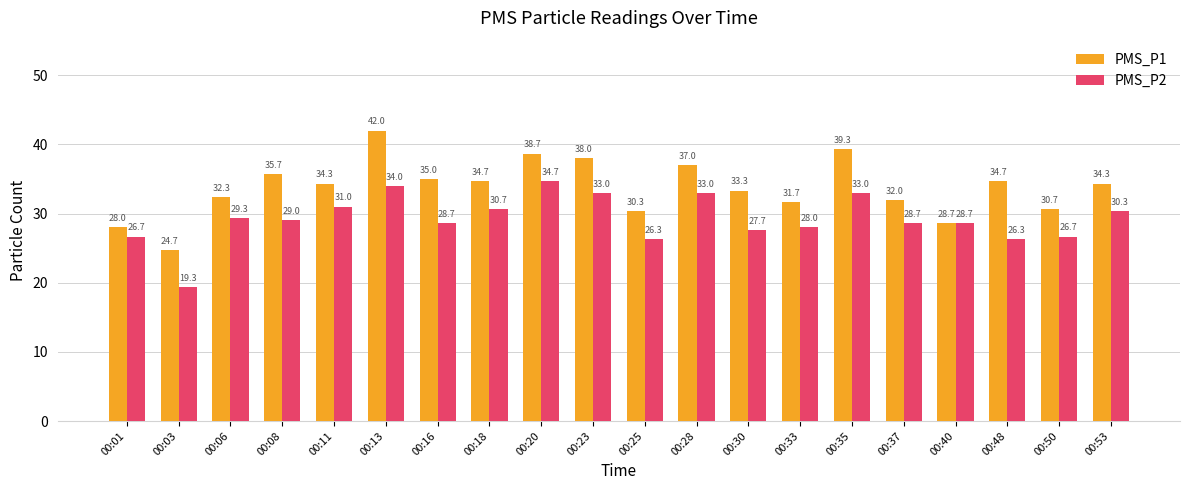

Which series changed the most between 00:01 and 00:23?

PMS_P1